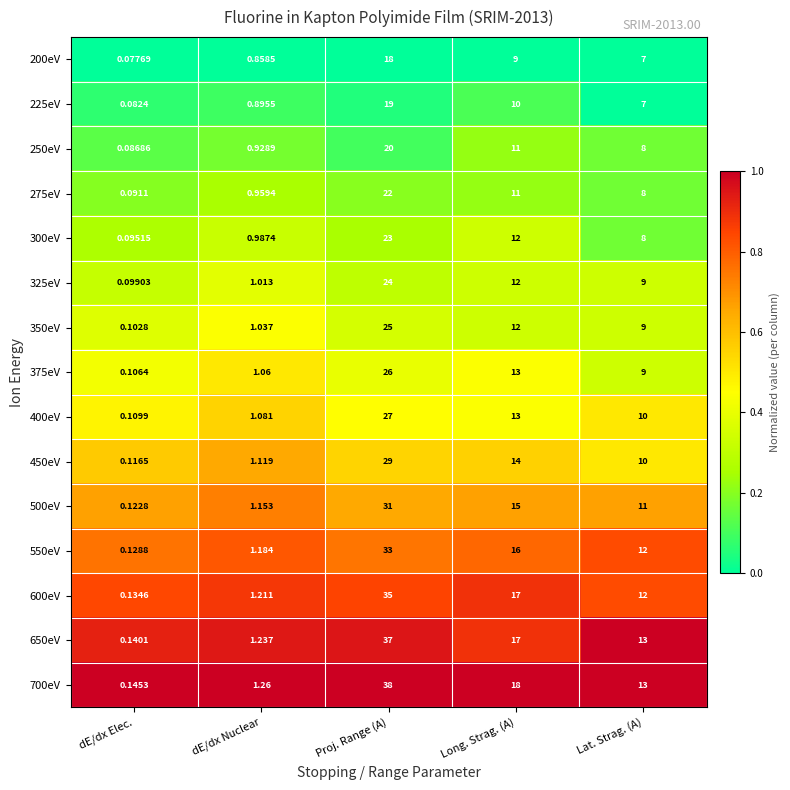

At which category is the sum across all series the highest?

Proj. Range (A)